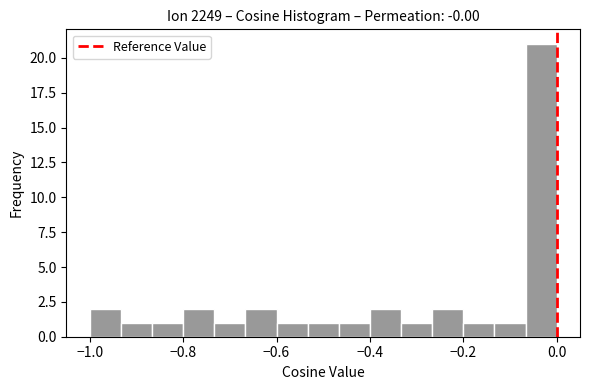

Read against the x-axis, roughly where is the centre of the tallest bar?

-0.04